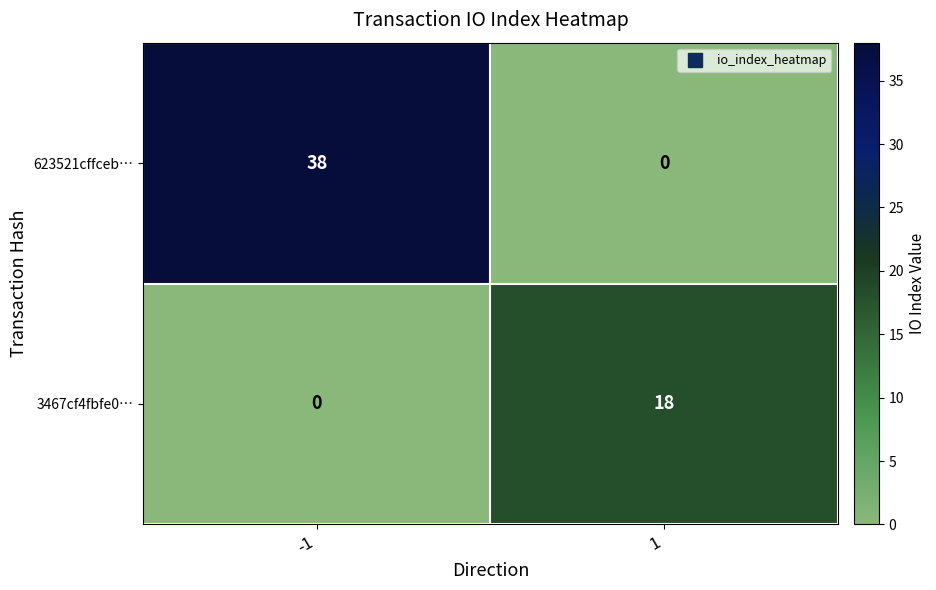

Which label corresponds to the largest value in the chart?

-1